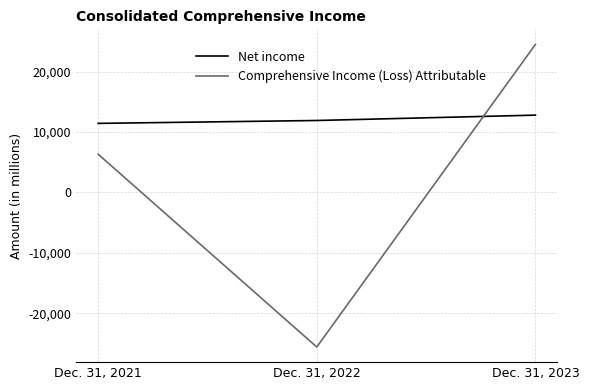

What is the difference between the highest and lowest values at Dec. 31, 2023?

11695